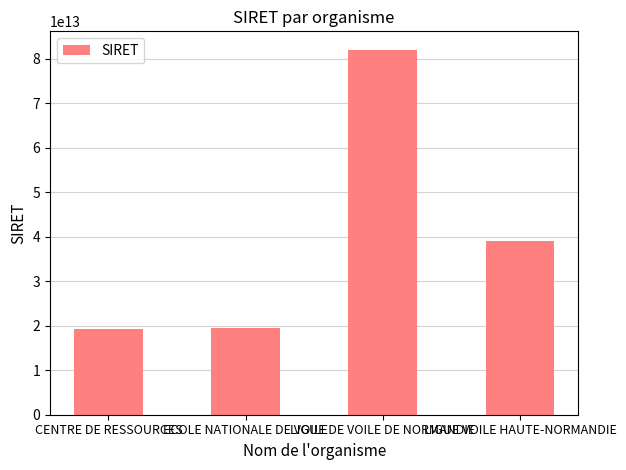

Where does the data first go above 39030304800024?

LIGUE DE VOILE DE NORMANDIE